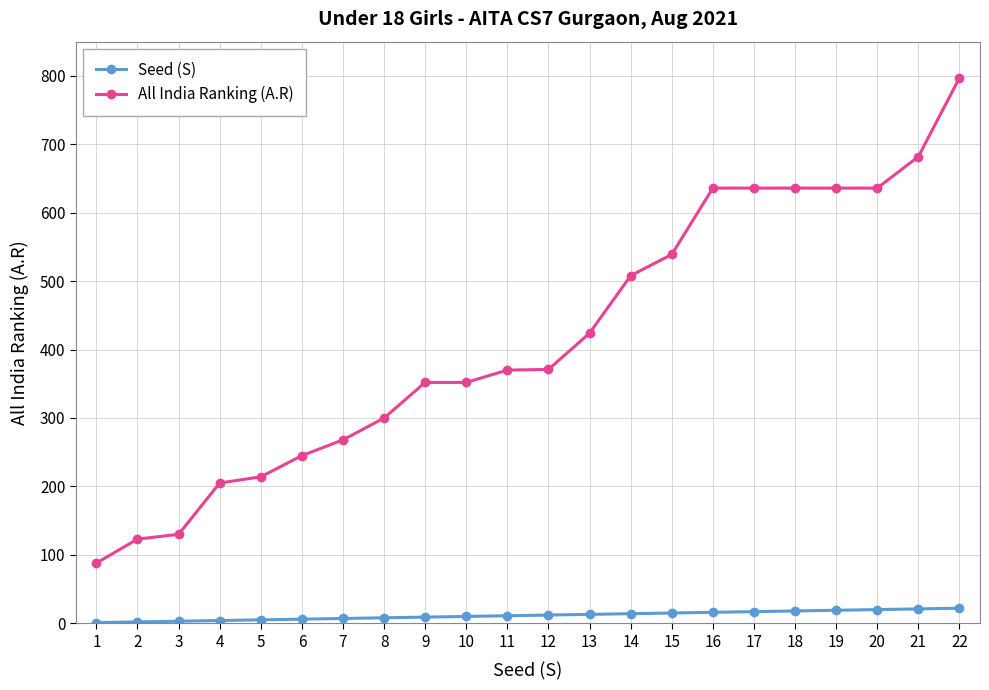

List the series in order of their overall mean, highest first.

All India Ranking (A.R), Seed (S)